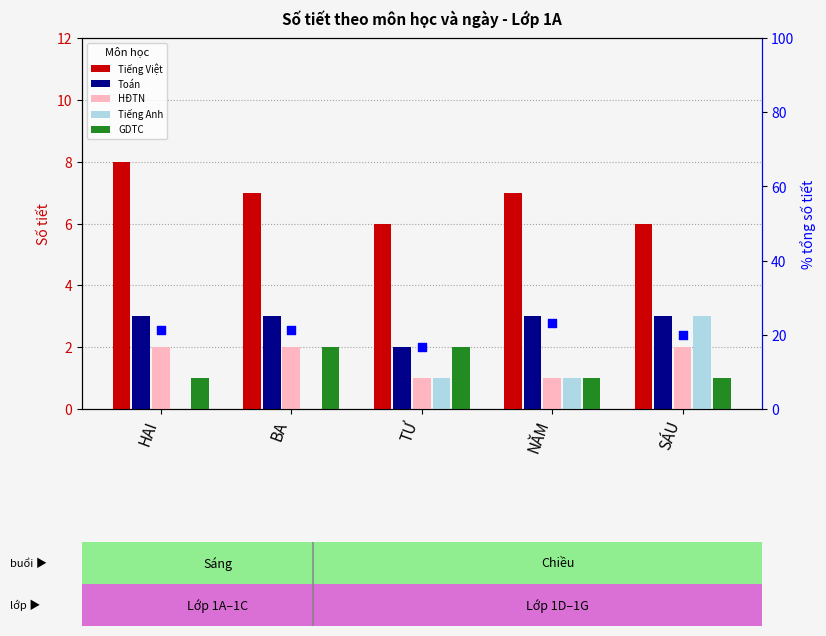

What are all the series names shown in the legend?

Tiếng Việt, Toán, HĐTN, Tiếng Anh, GDTC, % Toán